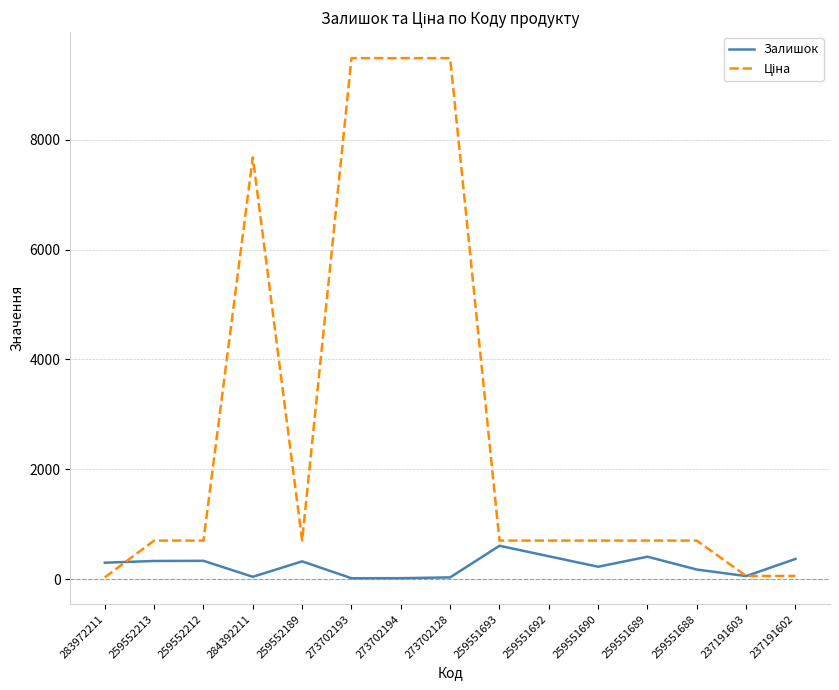

True or false: Залишок has a value of 607.0 at 259551693.

True